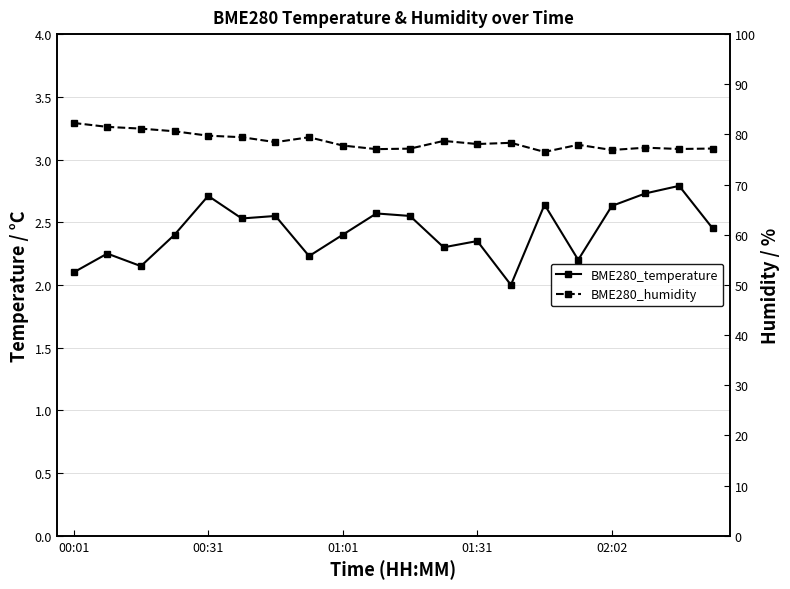

True or false: BME280_temperature and BME280_humidity cross at least once.

False